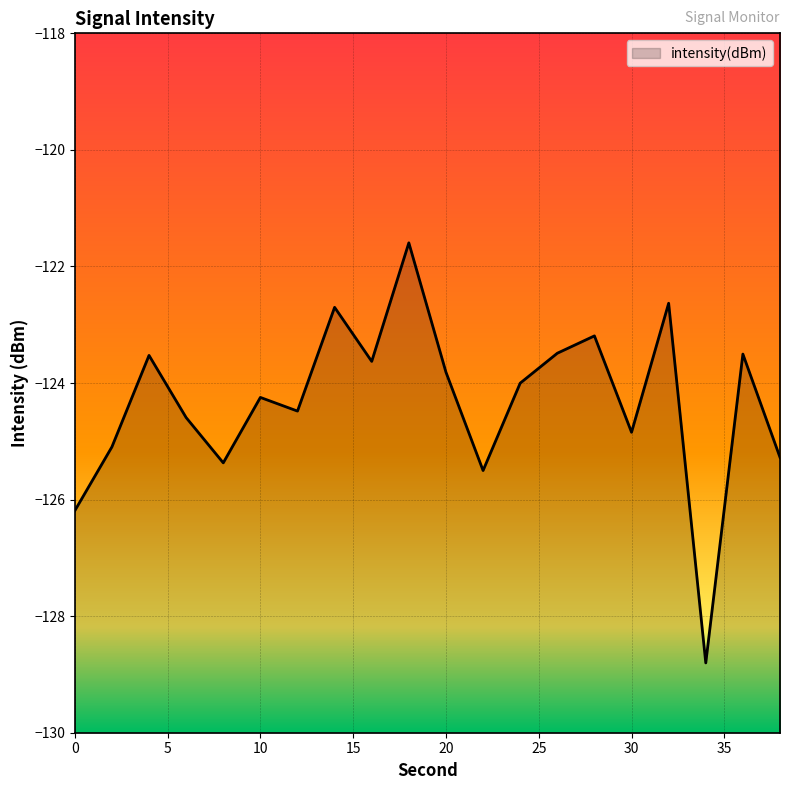

The value at 2 is -125.1. True or false?

True